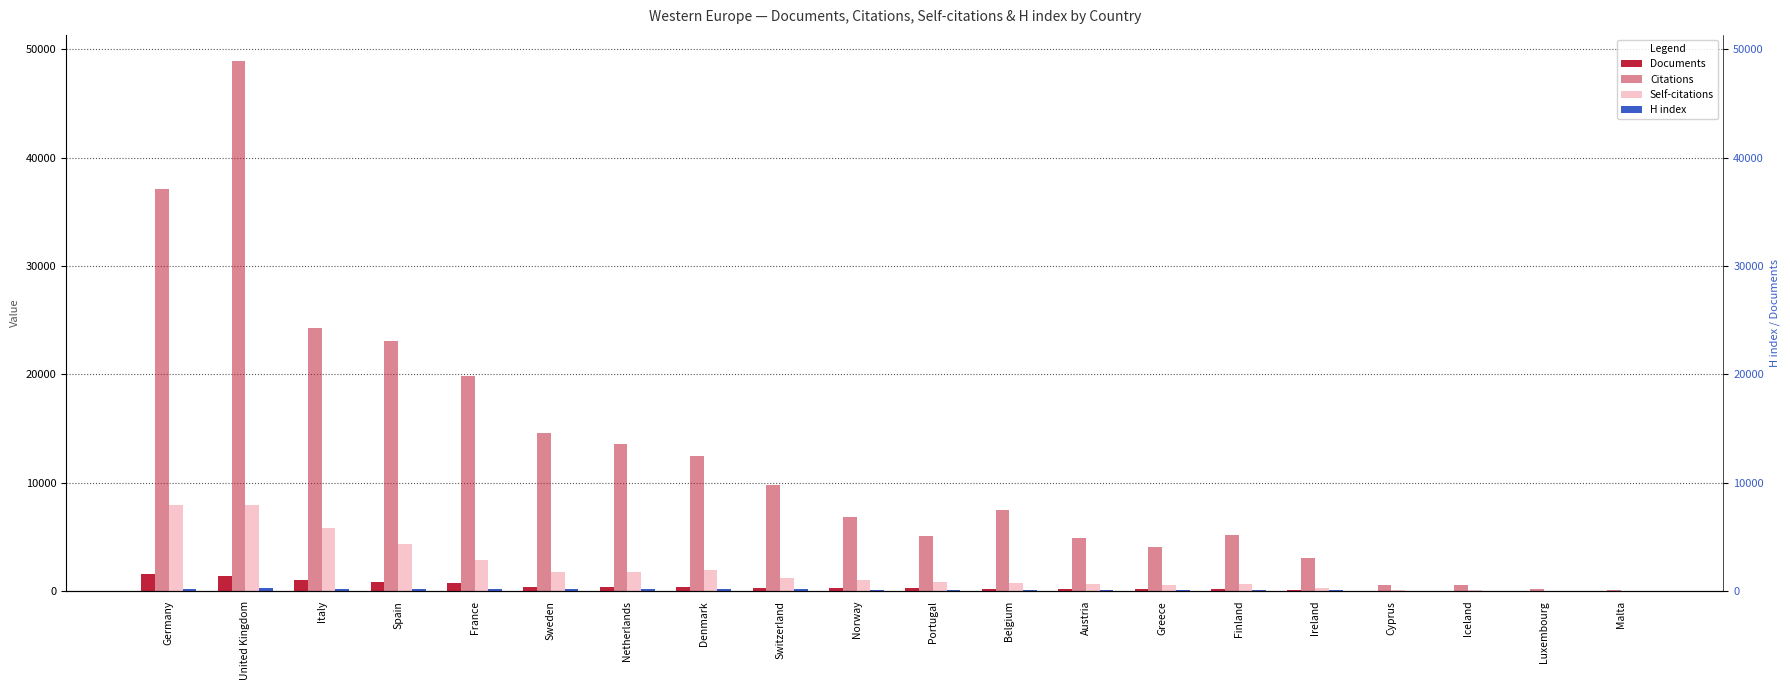

Between Germany and Greece, which series saw the biggest shift?

Citations